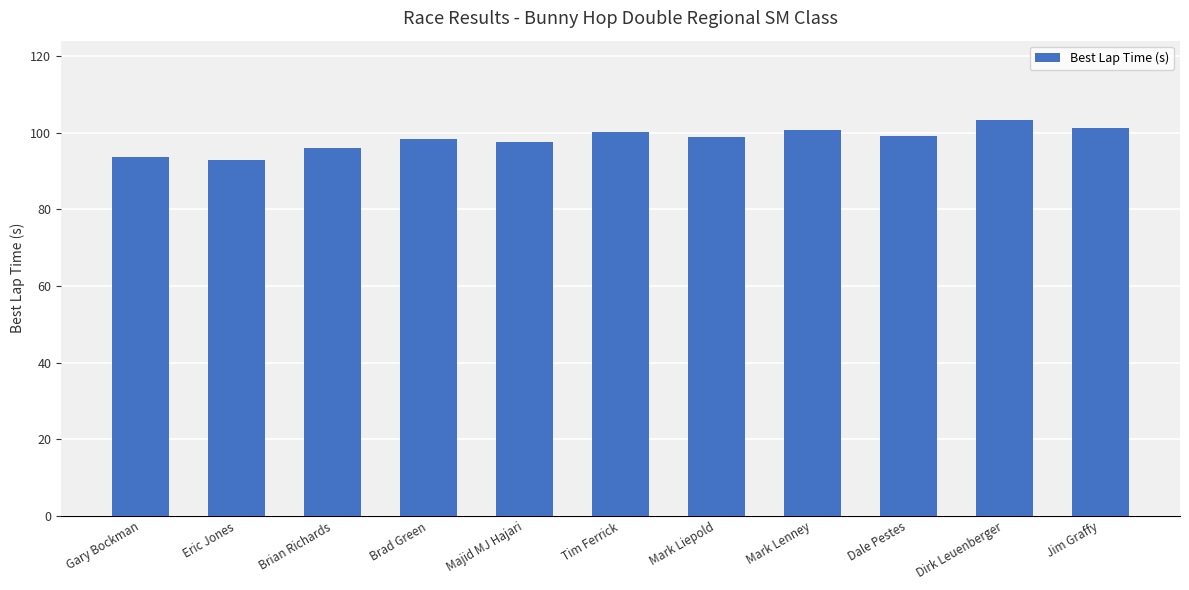

The value at Tim Ferrick is 143.0. True or false?

False